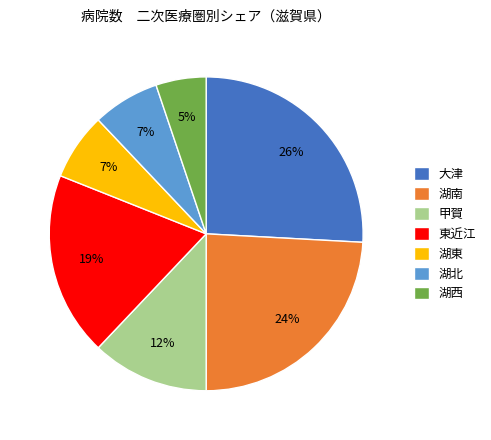

What is the ratio of the value at 甲賀 to the value at 東近江?

0.6